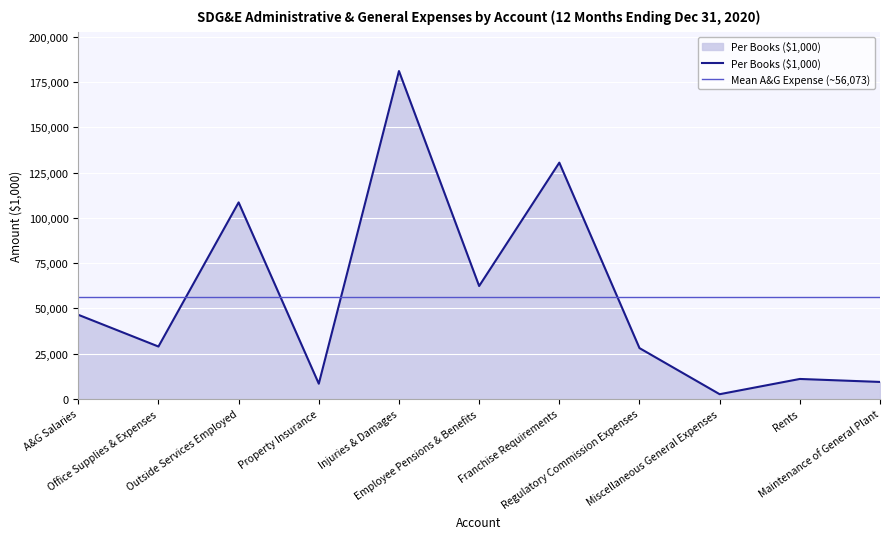

True or false: Per Books ($1,000) has more than 1 points higher than both neighbors.

True